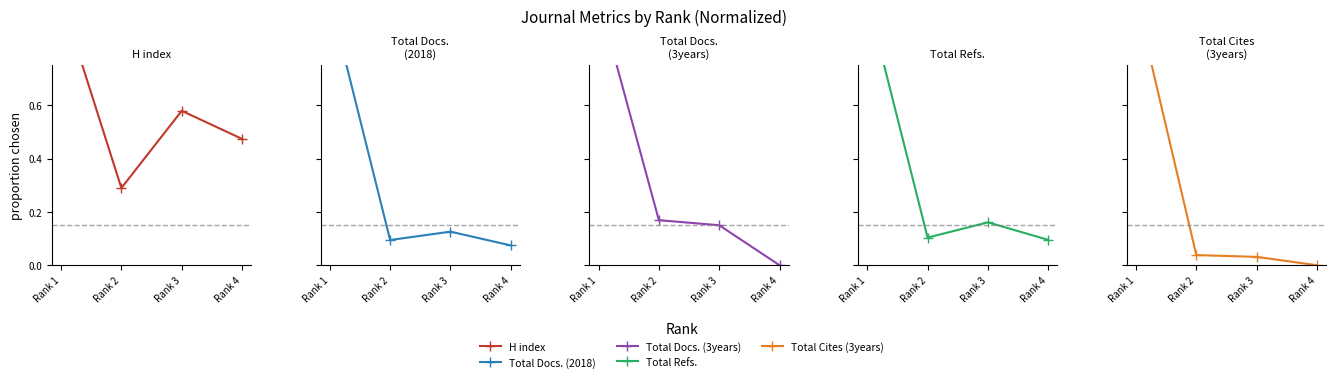

How many lines are shown in the chart?

5